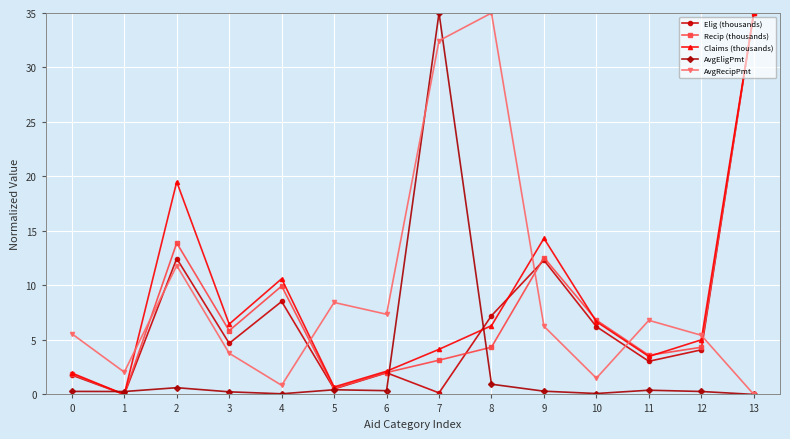

At which category does Recip (thousands) reach its first local peak?

2